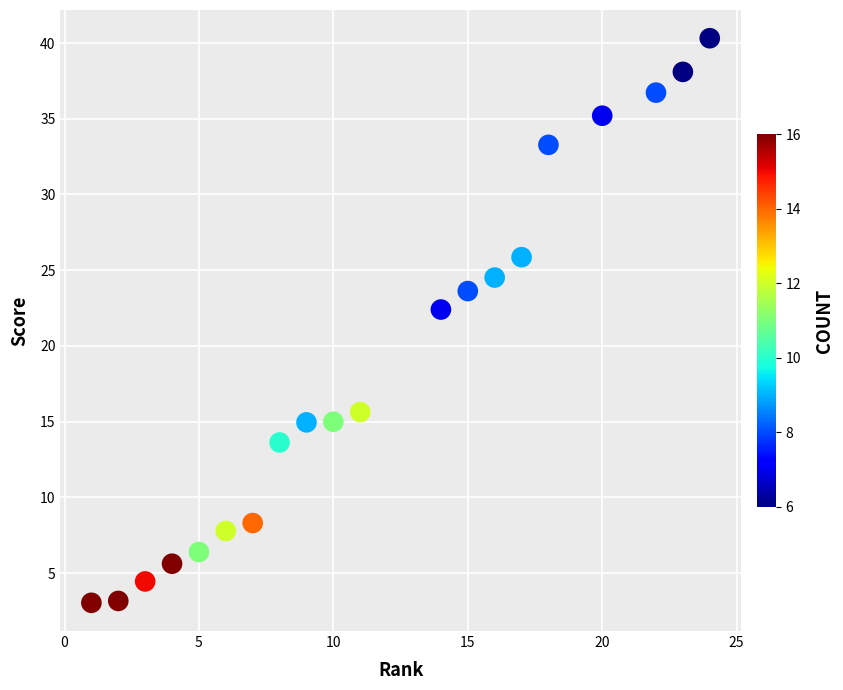

What is the range of X values (max minus min)?

23.0